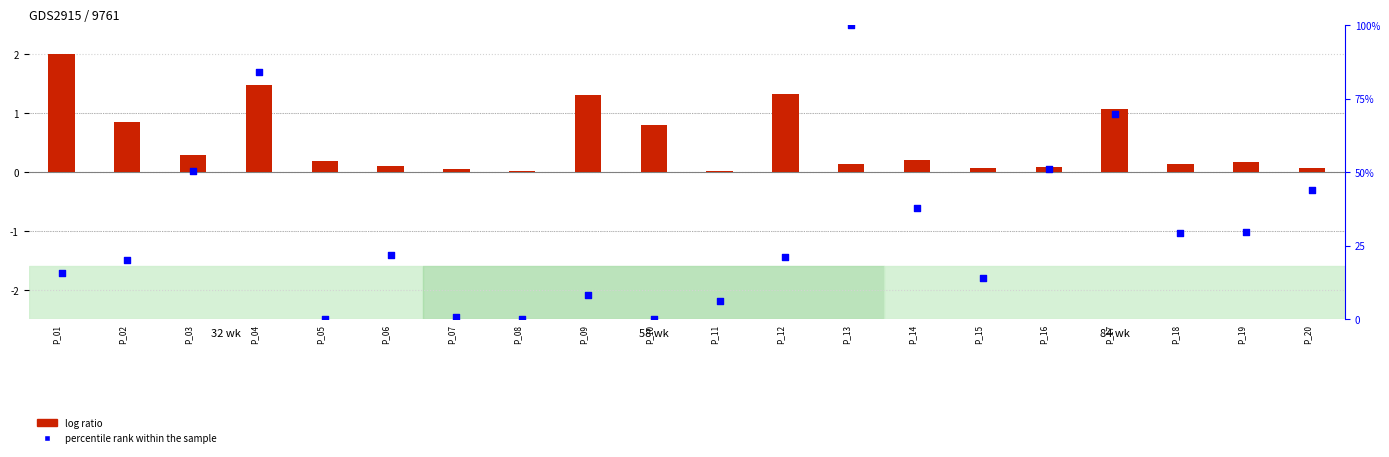

What are all the series names shown in the legend?

log ratio, percentile rank within the sample